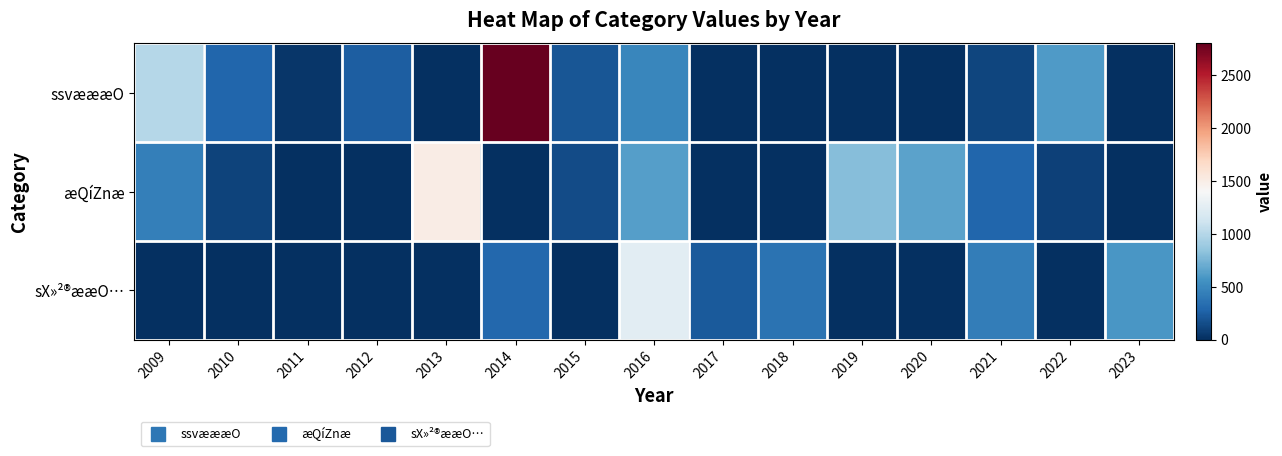

Reading right to left, what are all the values shown in this chart?

ssvæææO: 2023=0	2022=610	2021=110	2020=0	2019=0	2018=0	2017=0	2016=490	2015=203	2014=2800	2013=0	2012=250	2011=43	2010=290	2009=1000
æQíZnæ: 2023=0	2022=95	2021=290	2020=650	2019=800	2018=0	2017=0	2016=626	2015=150	2014=0	2013=1500	2012=0	2011=0	2010=100	2009=440
sX»²®ææO…: 2023=580	2022=0	2021=430	2020=0	2019=0	2018=370	2017=220	2016=1250	2015=0	2014=300	2013=0	2012=0	2011=0	2010=0	2009=0